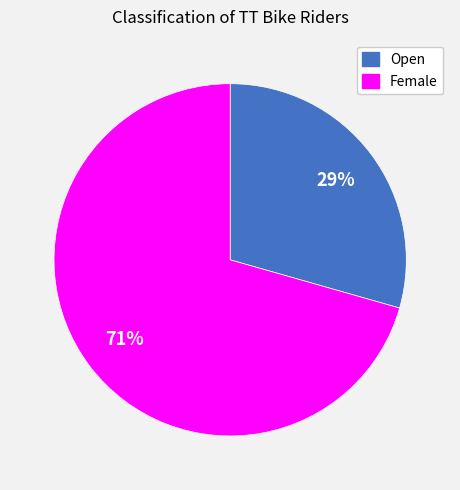

Count the number of slices in the pie.

2